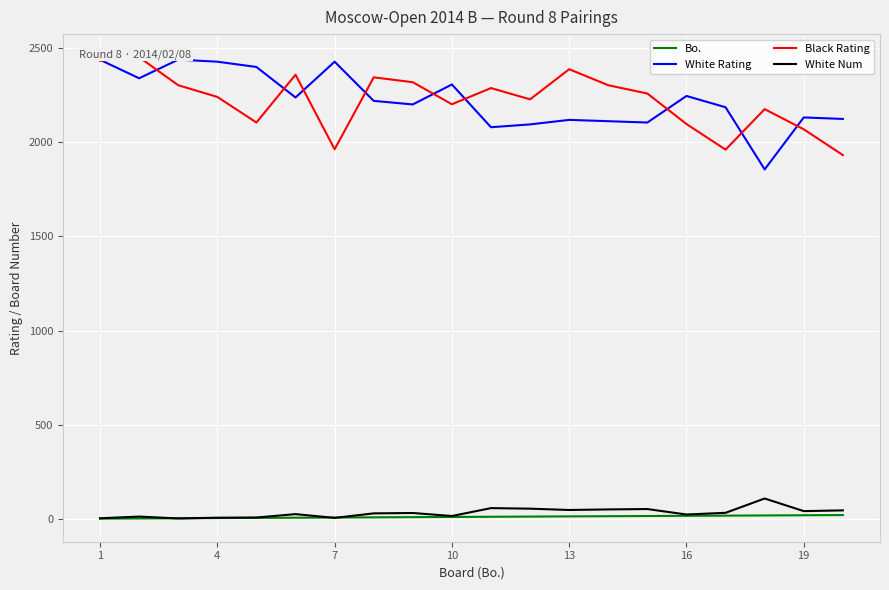

How many values in the Black Rating series exceed 2259?

9